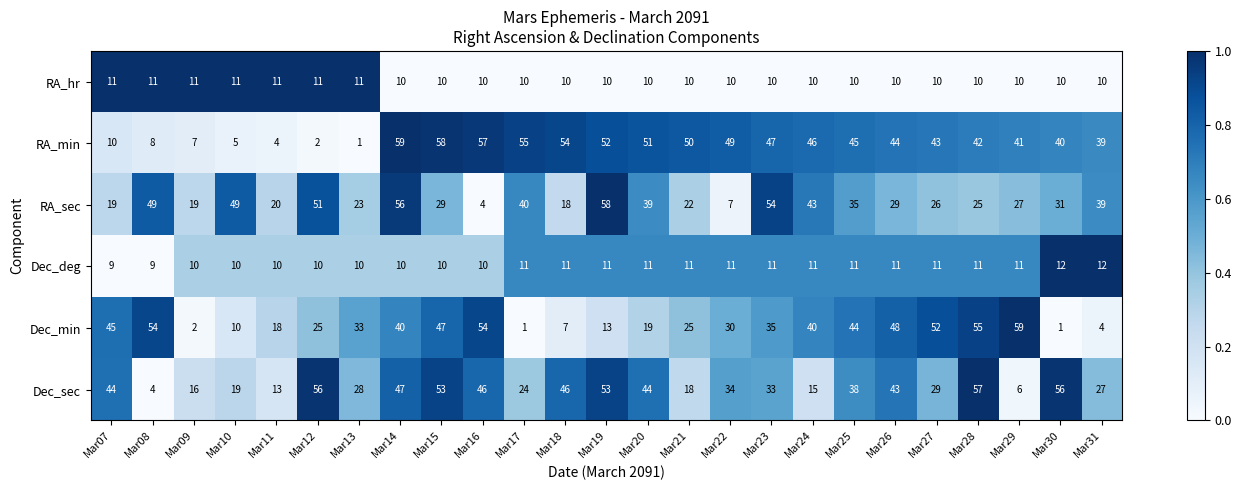

Between Mar11 and Mar20, which series saw the biggest shift?

RA_min